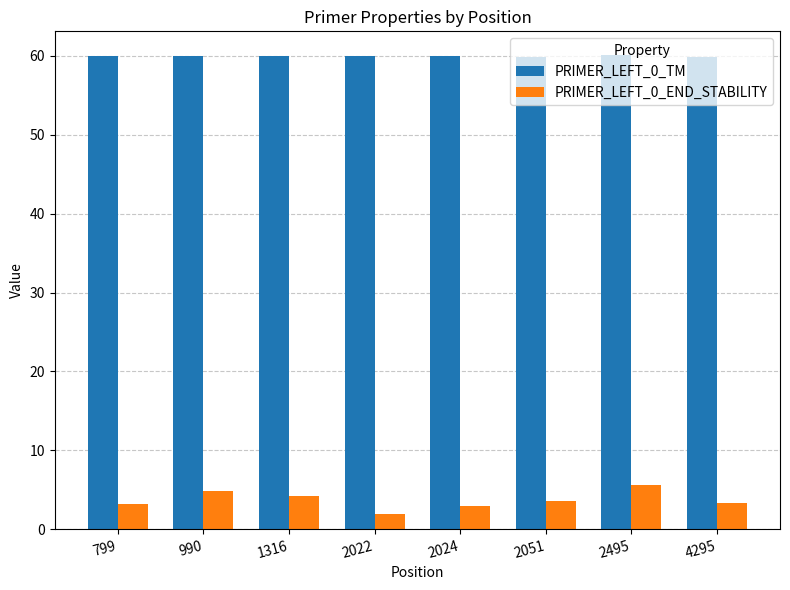

How many groups of bars are there?

8